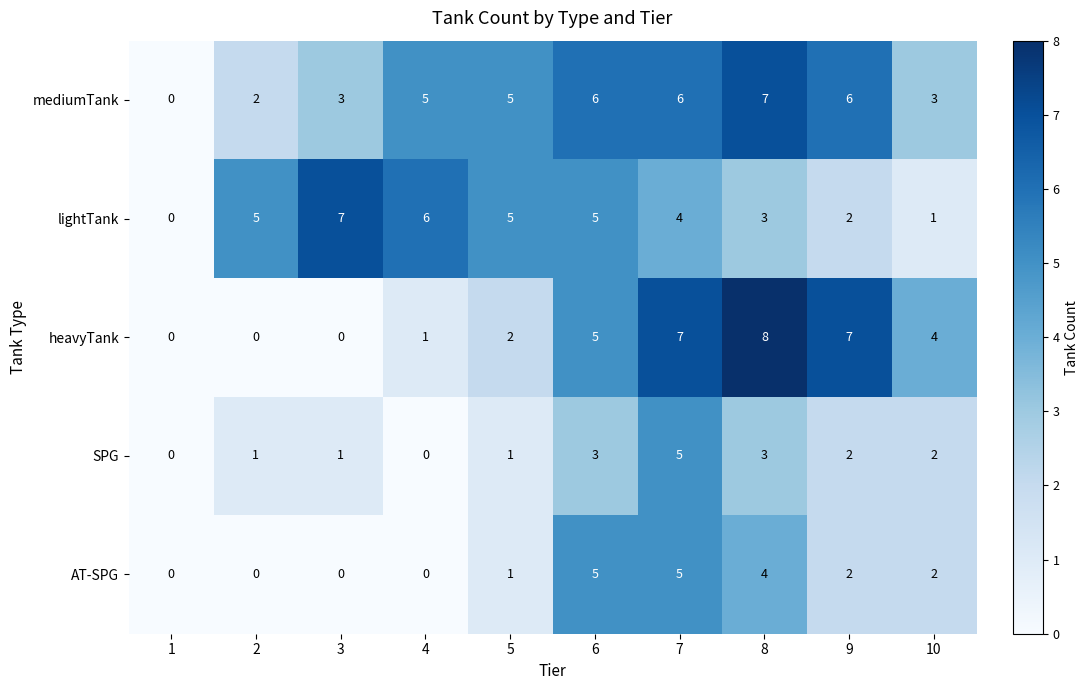

The mediumTank series shows 3 at 2. True or false?

False